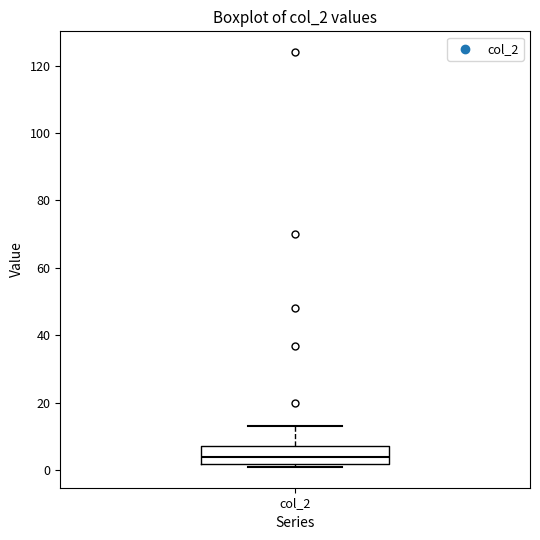

Read this box plot against the y-axis: the position of the median line, the range covered by the box, and the ends of both whiskers. The values are not printed on the chart, so give them approximately, as read against the axis.

median 4, box 2 to 8, whiskers 2 (just below the box's lower edge) to 14